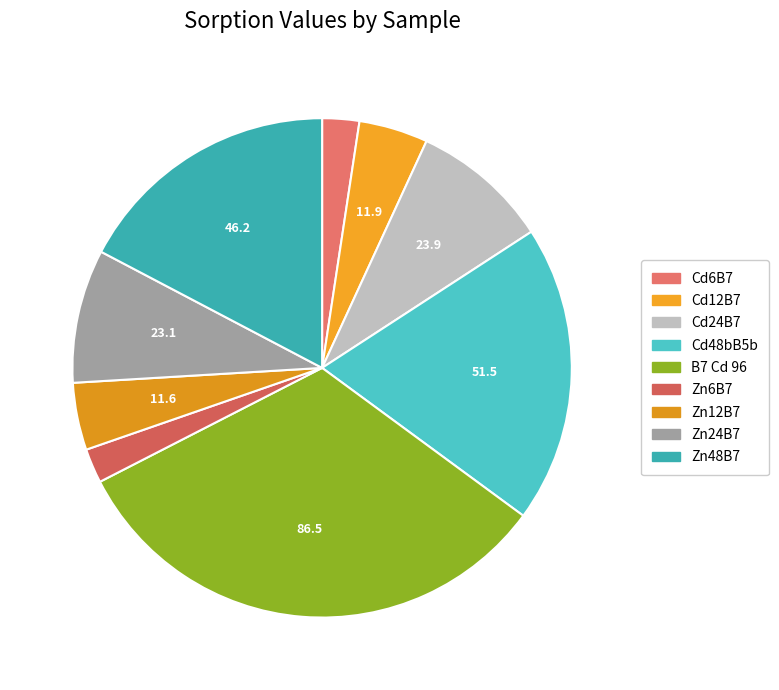

True or false: Zn12B7 accounts for 4% of the total.

True